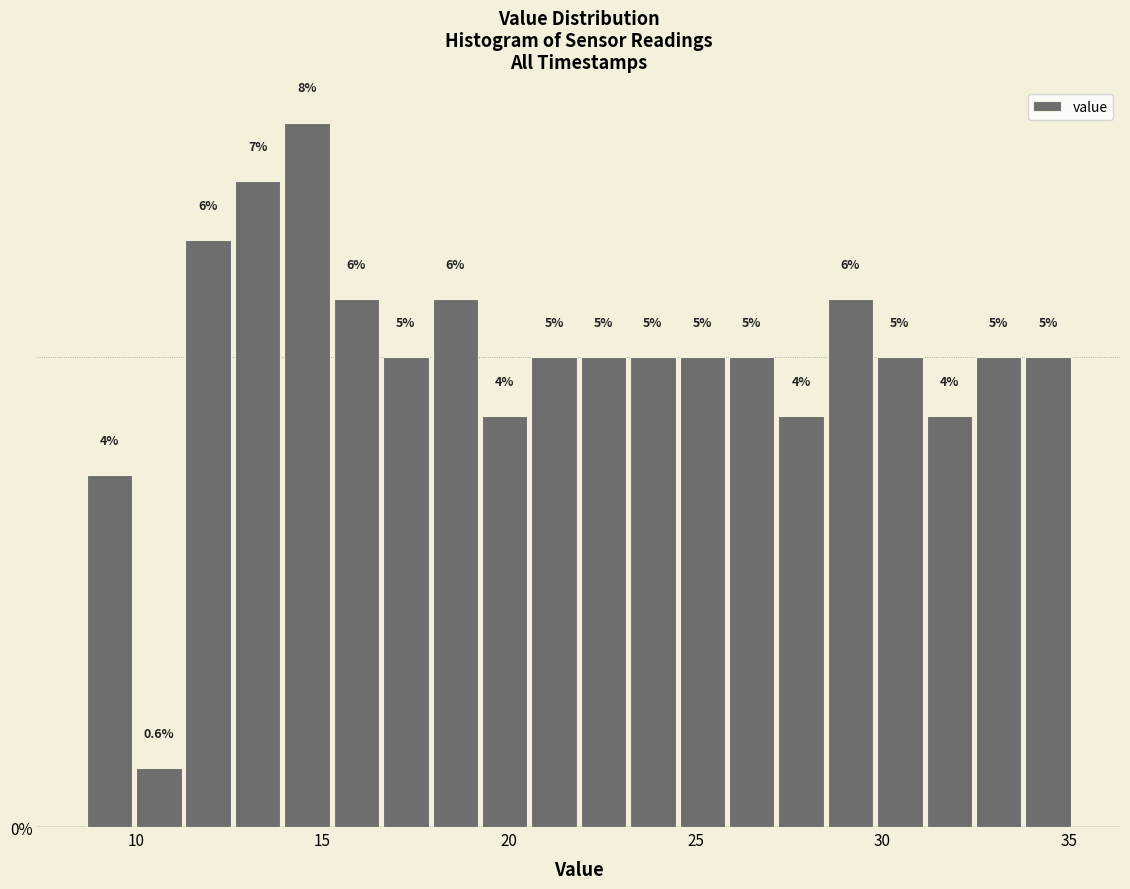

Around what value on the x-axis is the tallest bar? Give the approximate position of its centre, as read against the axis.

14.5